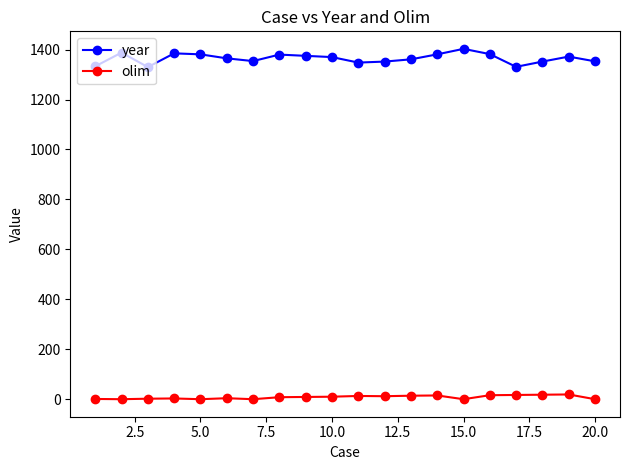

List the series in order of their overall mean, highest first.

year, olim